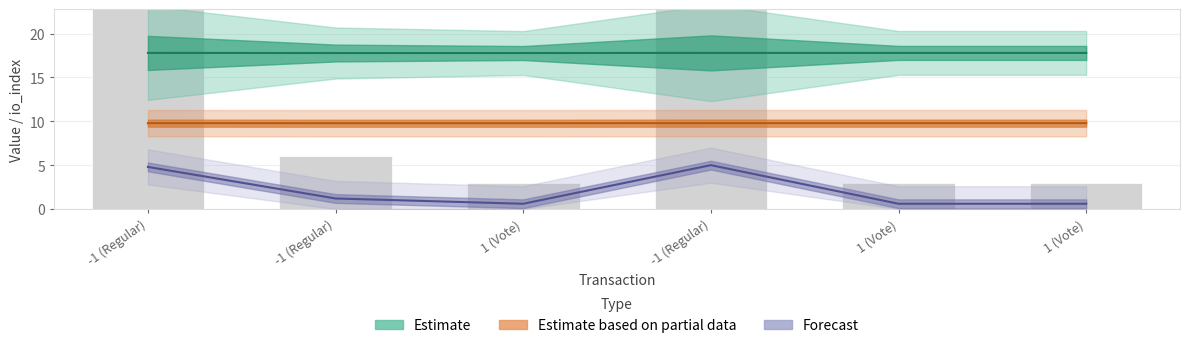

Does the chart contain stacked bars?

No